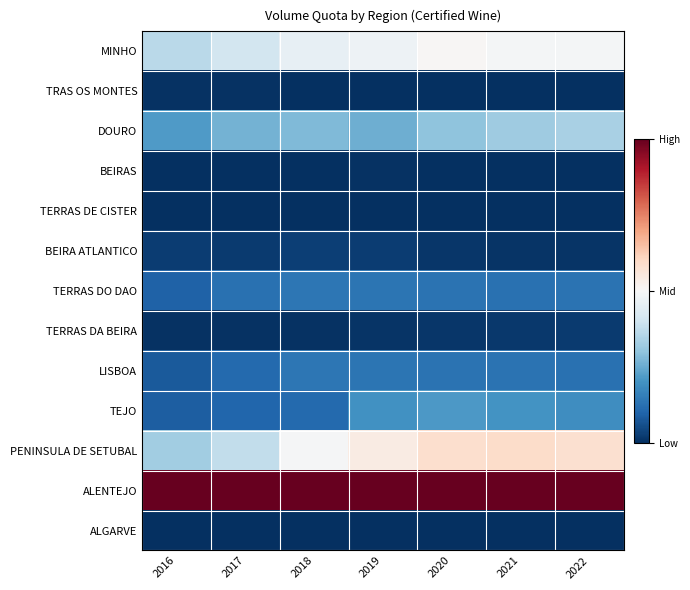

What is the total value across all series at 2016?

2.2